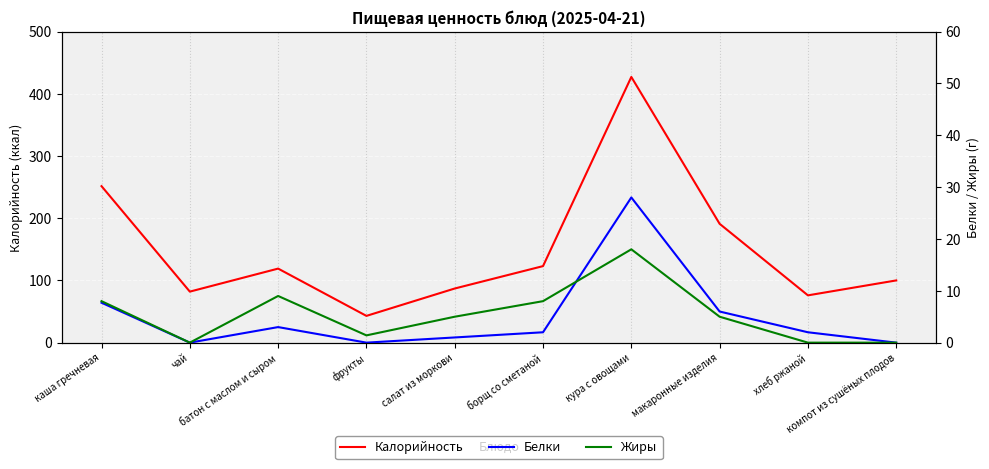

Reading right to left, extract all data points from this chart.

Калорийность: компот из сушёных плодов=100.0	хлеб ржаной=76.0	макаронные изделия=191.0	кура с овощами=427.0	борщ со сметаной=123.0	салат из моркови=87.0	фрукты=43.0	батон с маслом и сыром=119.0	чай=82.0	каша гречневая=251.5
Белки: компот из сушёных плодов=0.0	хлеб ржаной=2.0	макаронные изделия=6.0	кура с овощами=28.0	борщ со сметаной=2.0	салат из моркови=1.0	фрукты=0.0	батон с маслом и сыром=3.0	чай=0.0	каша гречневая=7.7
Жиры: компот из сушёных плодов=0.0	хлеб ржаной=0.0	макаронные изделия=5.0	кура с овощами=18.0	борщ со сметаной=8.0	салат из моркови=5.0	фрукты=1.4	батон с маслом и сыром=9.0	чай=0.0	каша гречневая=8.0